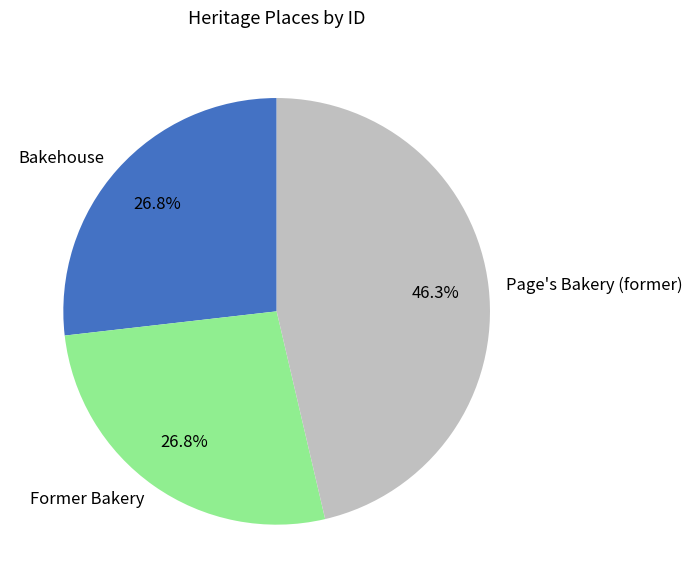

Is the sum of Former Bakery and Page's Bakery (former) greater than half?

Yes